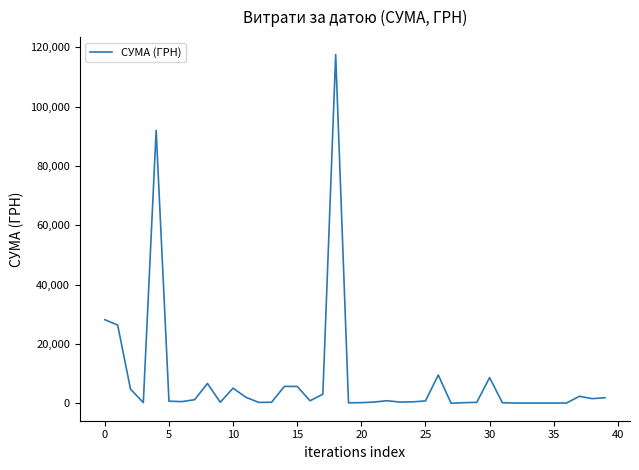

What is the greatest value displayed?

117568.8